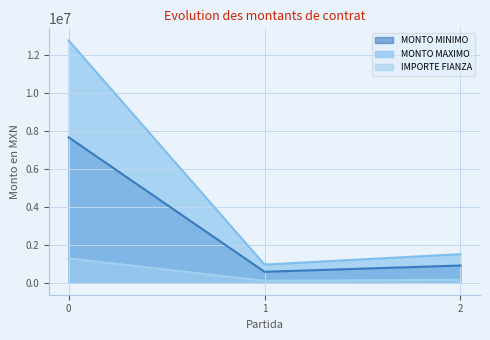

What is the minimum value for MONTO MINIMO?

570000